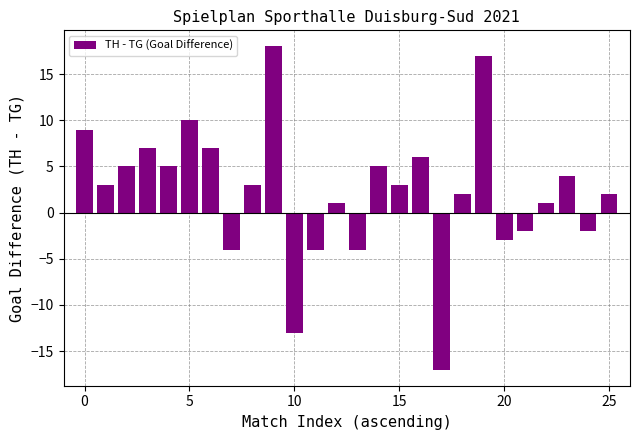

What is the difference between the second highest and minimum values?

34